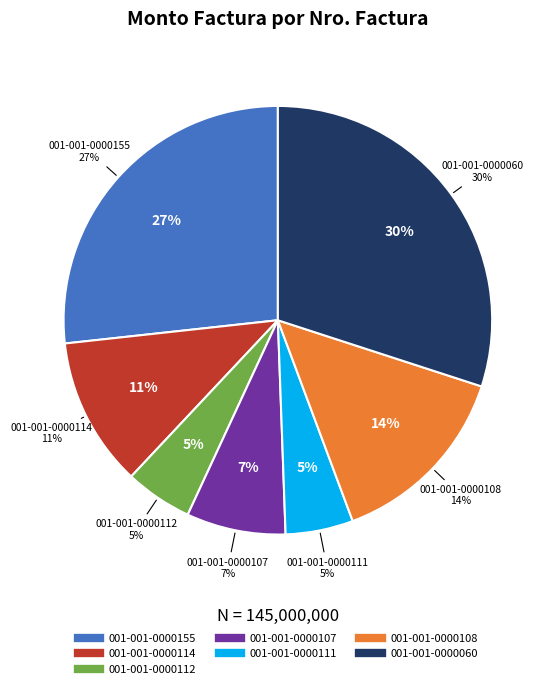

What percentage is the 001-001-0000112 slice, to the nearest percent?

5%